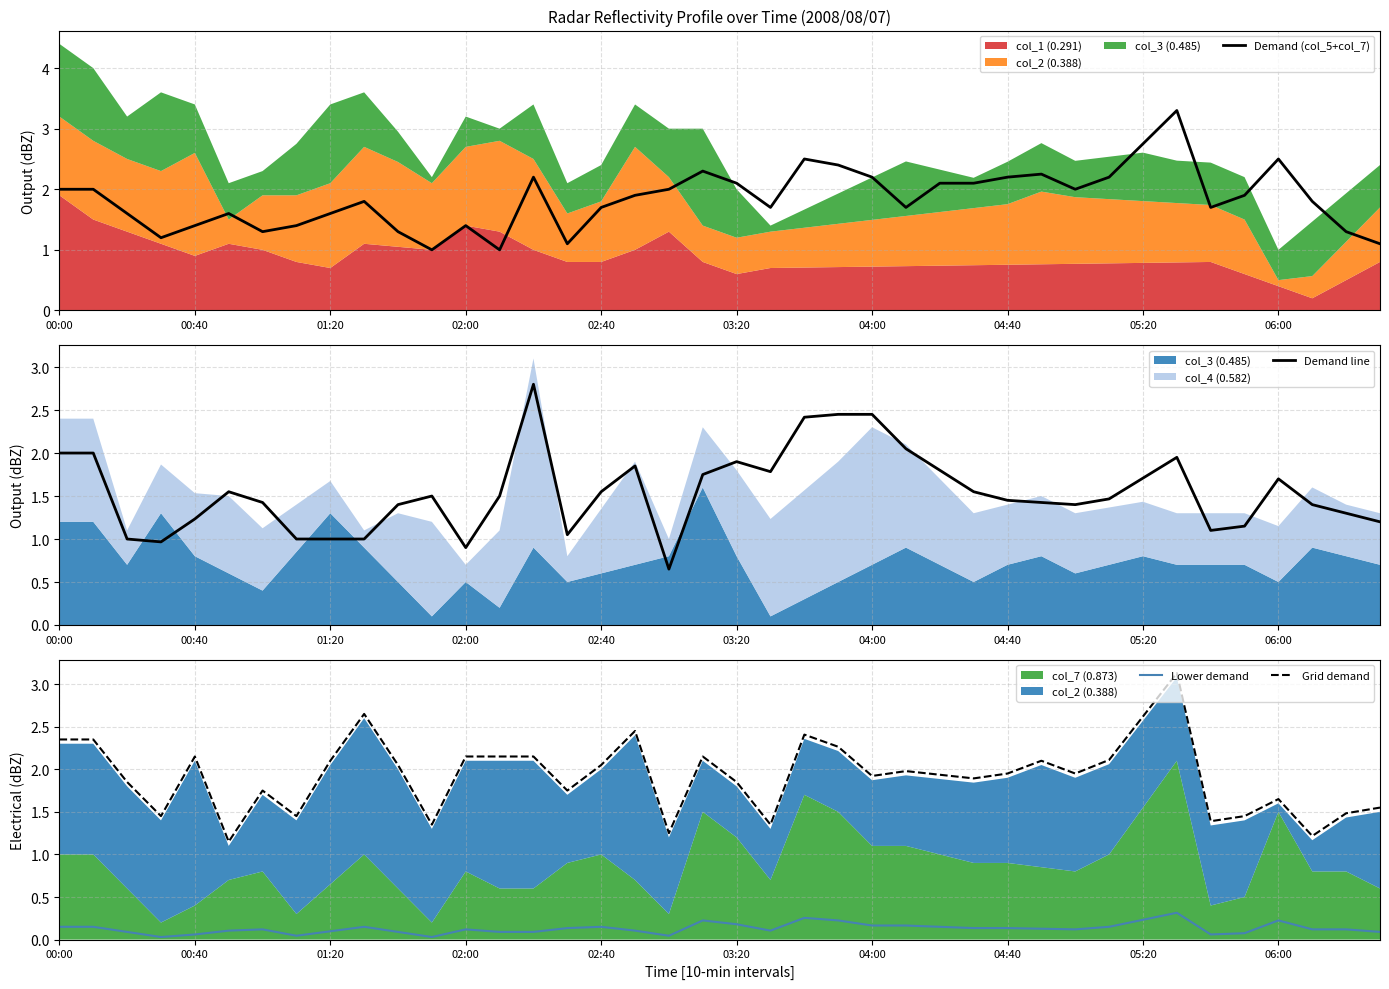

True or false: Lower demand and Grid demand cross at least once.

False